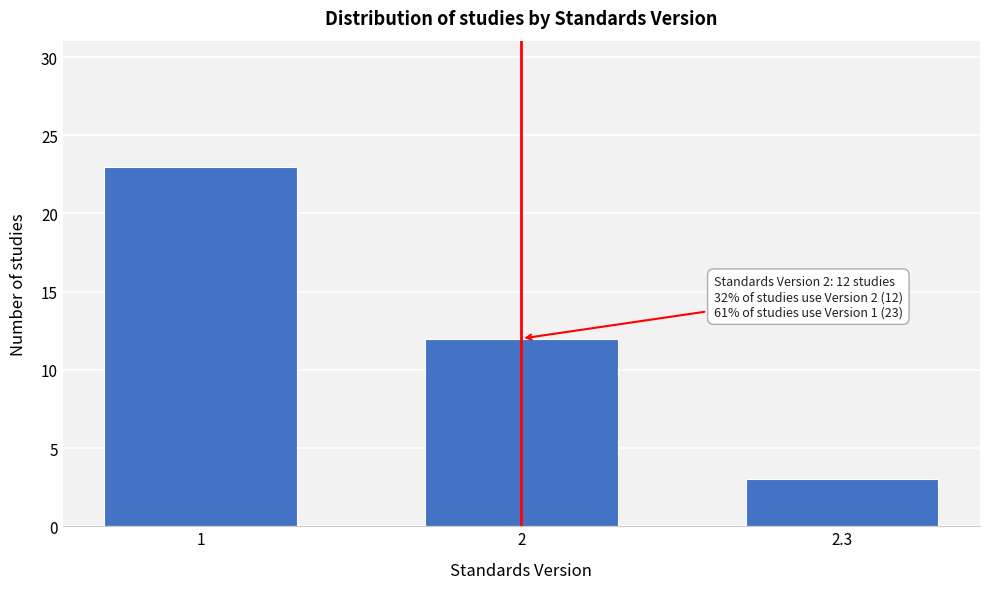

Reading left to right, transcribe all the data shown in this chart.

23	12	3